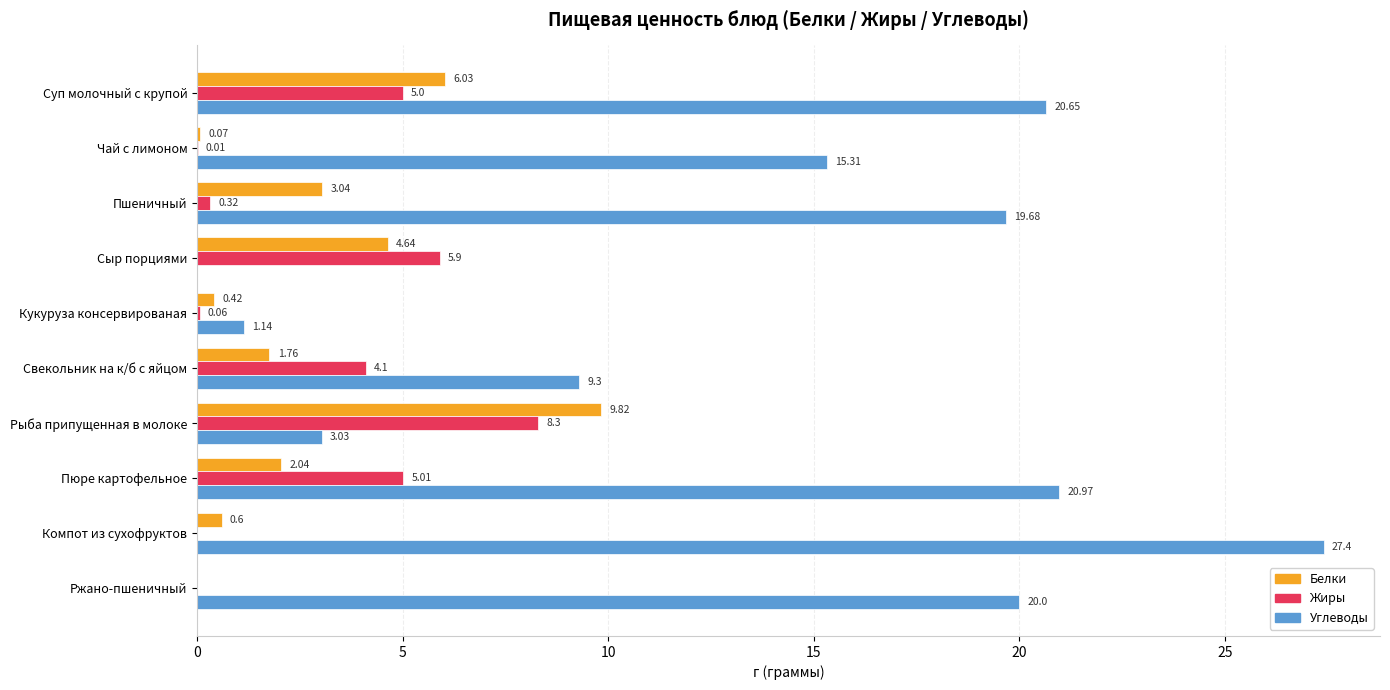

What is the total value across all series at Чай с лимоном?

15.4